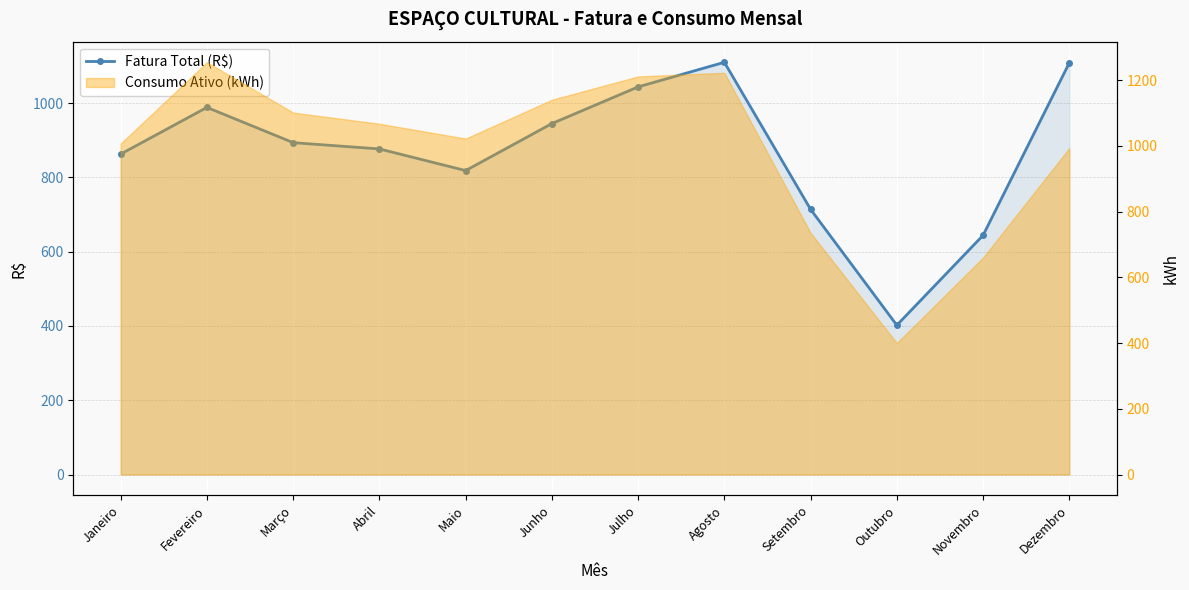

The value at Dezembro is 324.7. True or false?

False